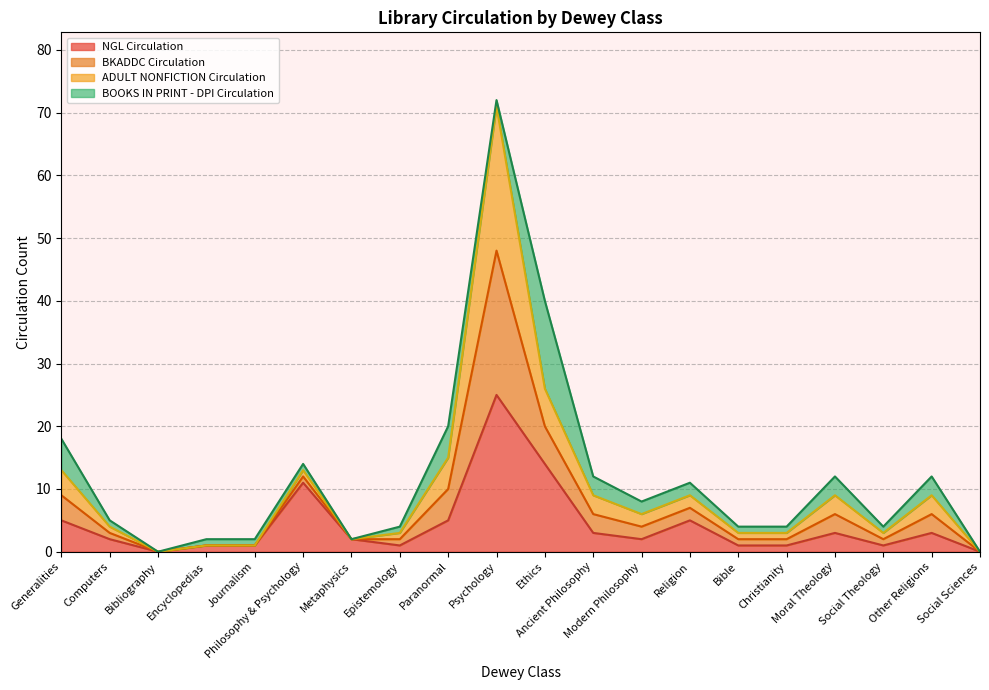

True or false: BKADDC Circulation and NGL Circulation intersect in this chart.

False